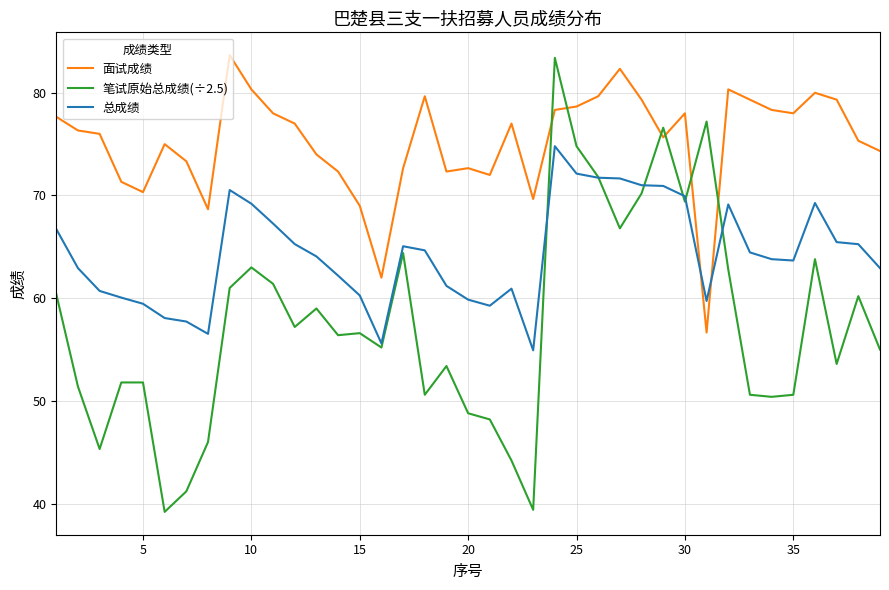

True or false: 笔试原始总成绩(÷2.5) and 面试成绩 cross at least once.

True